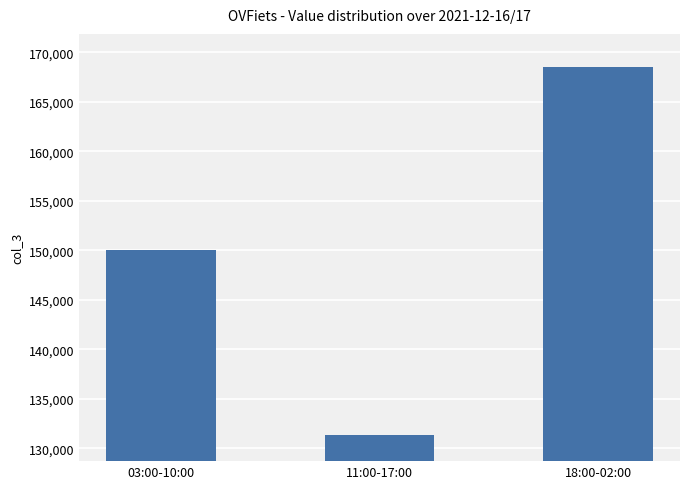

What is the value of the 2nd bar from the left?

131328